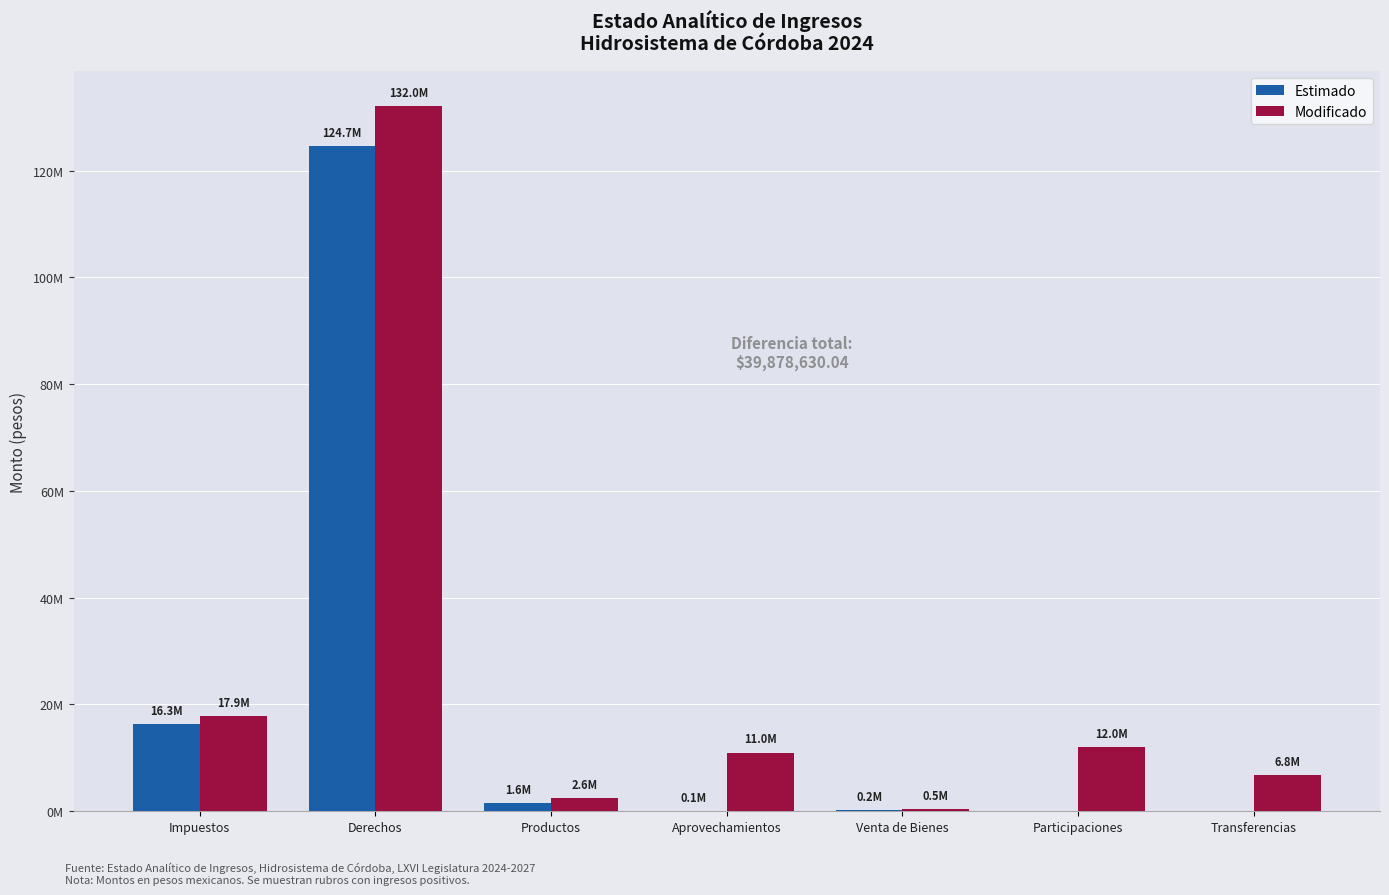

What is the difference between the maximum and minimum values in the Estimado series?

124651810.2